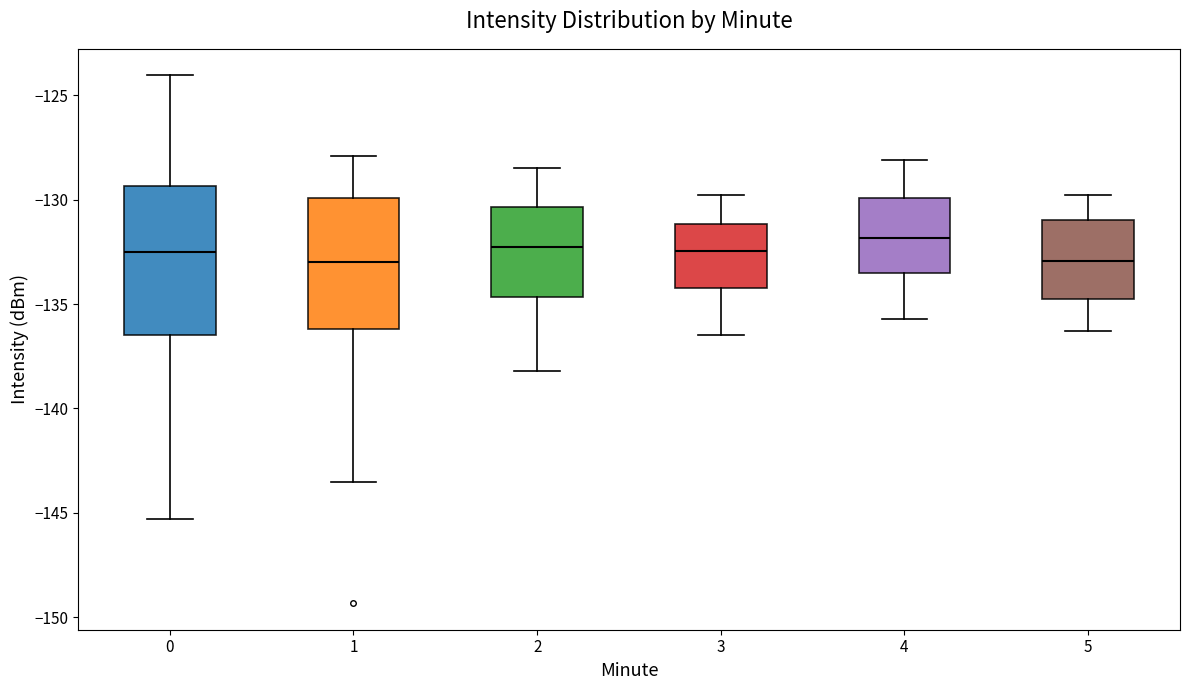

Where does the lower whisker of the box at x = 3 end on the y-axis? The values are not printed on the chart, so give them approximately, as read against the axis.

-136.5